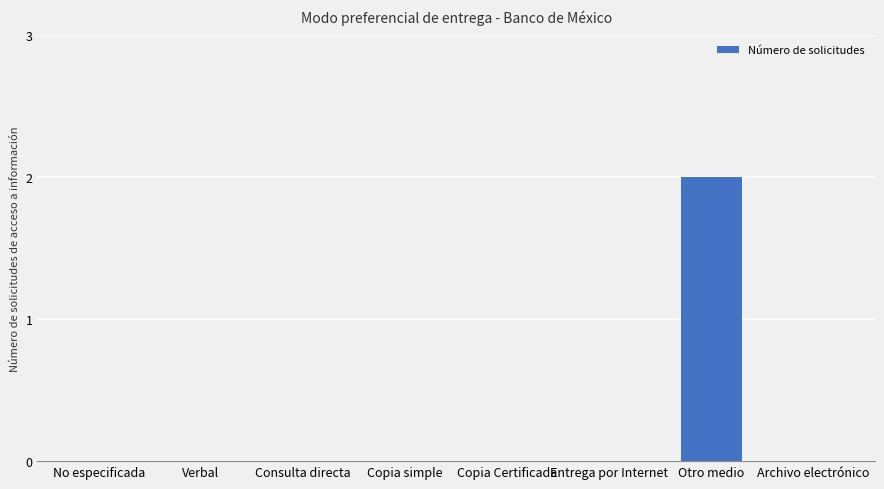

Reading left to right, what are all the values shown in this chart?

0	0	0	0	0	0	2	0